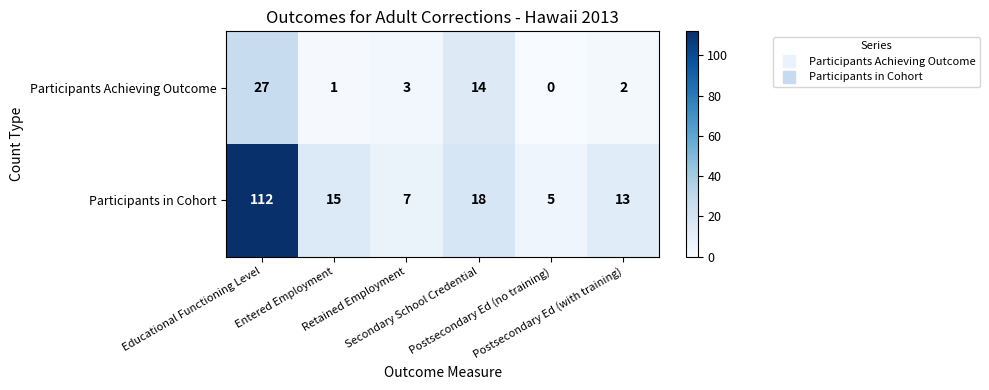

What is the sum of all Participants in Cohort values?

170